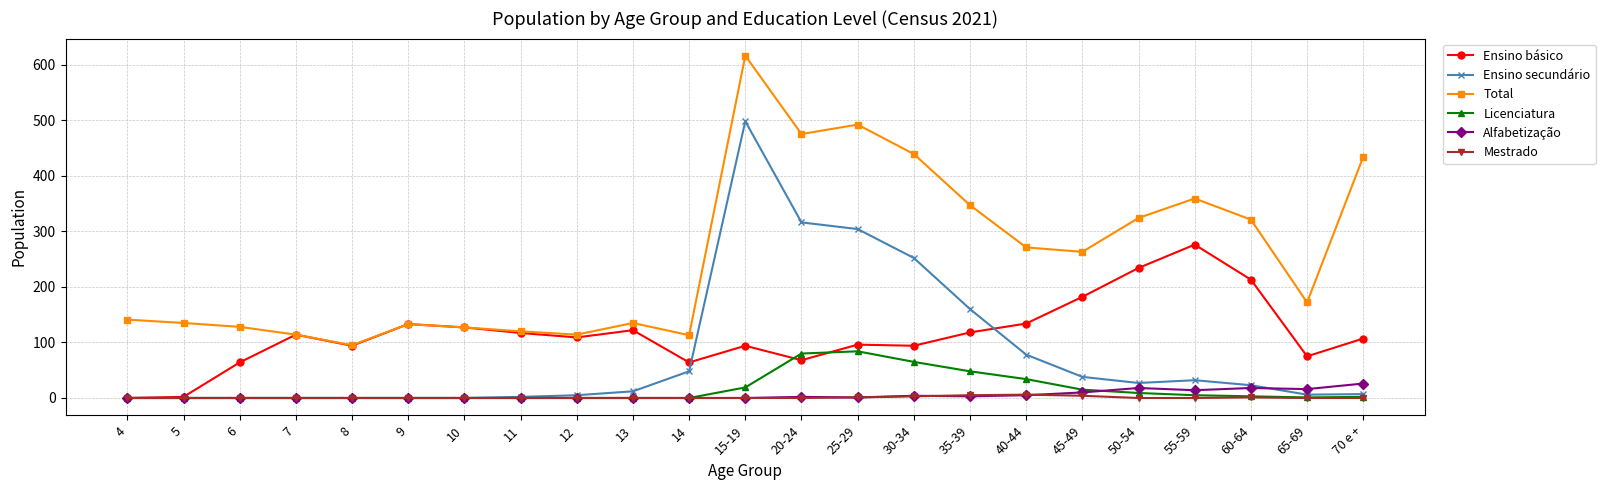

Which series has the largest total across all categories?

Total